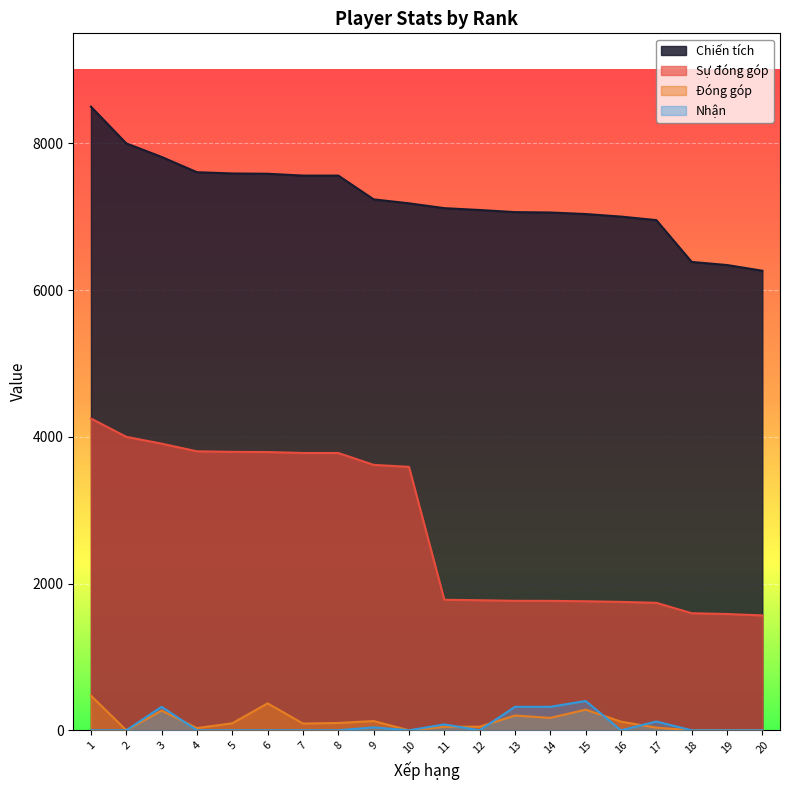

At which category is the sum across all series the highest?

1